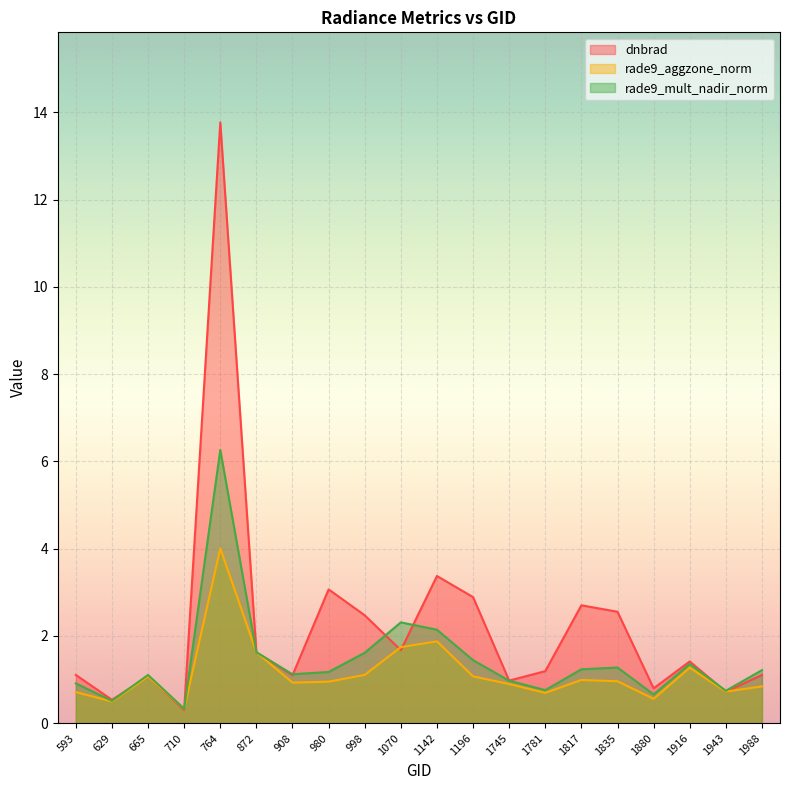

What is the sum of the dnbrad values at 764 and 1835?

16.3